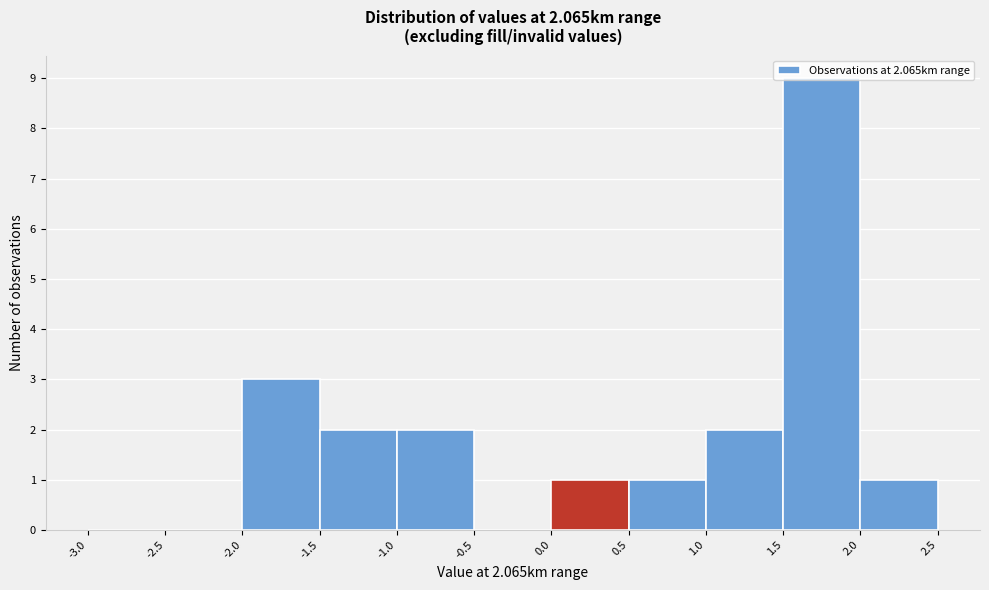

Which range on the x-axis has the tallest bar?

1.5 to 2.0